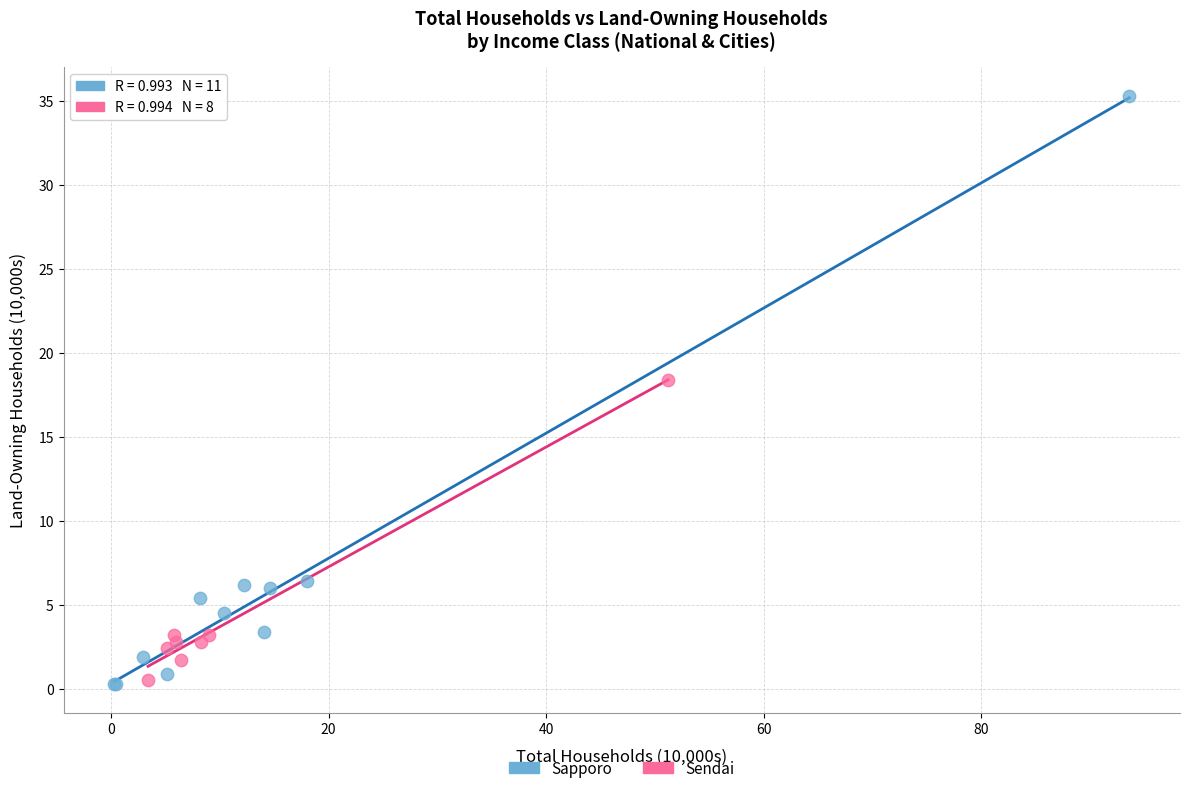

Which series reaches the maximum Y coordinate?

Sapporo